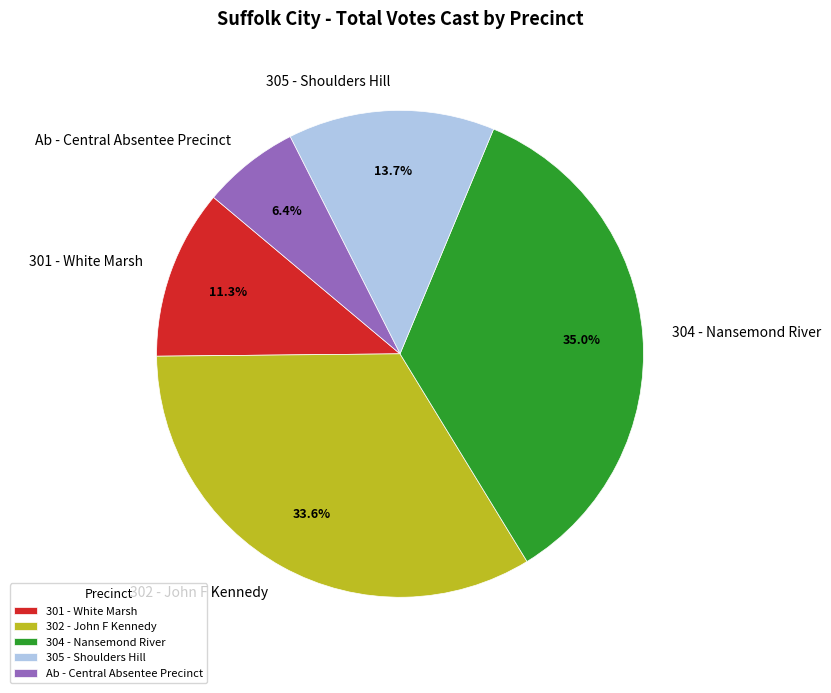

Which slice is the smallest?

Ab - Central Absentee Precinct